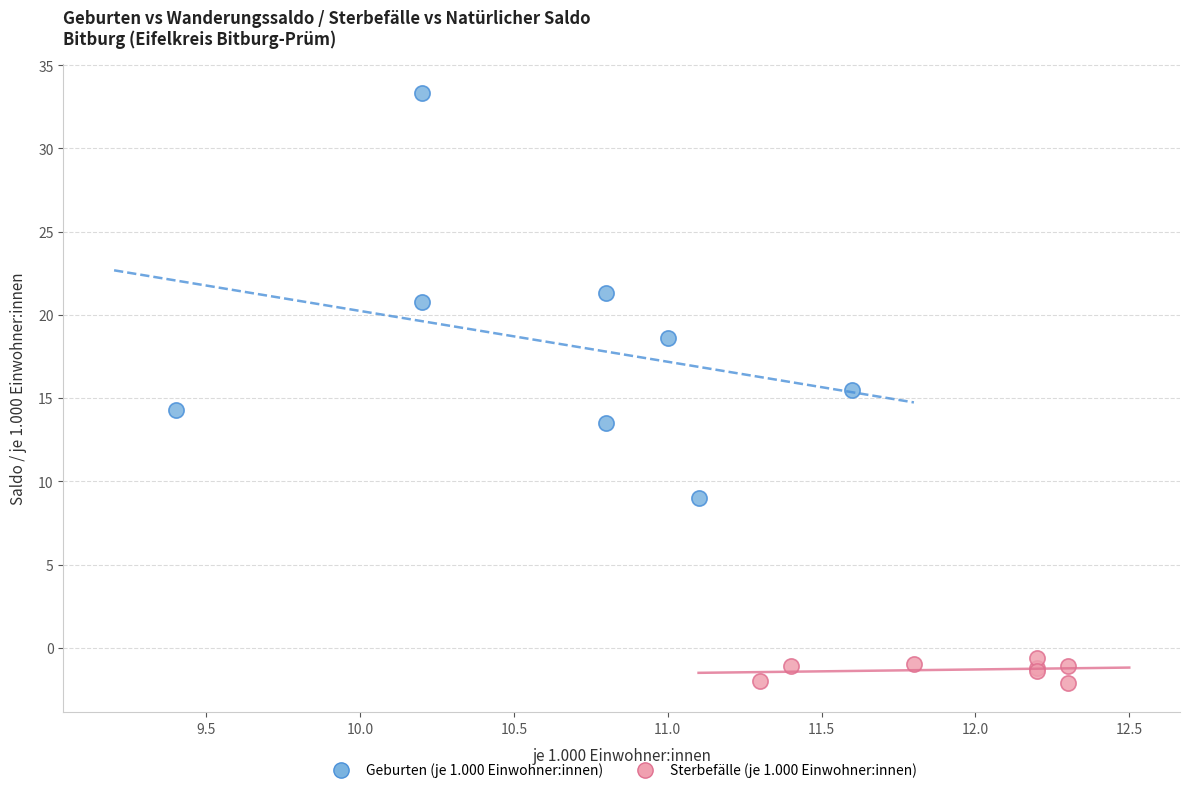

Which series reaches the maximum Y coordinate?

Geburten (je 1.000 Einwohner:innen)